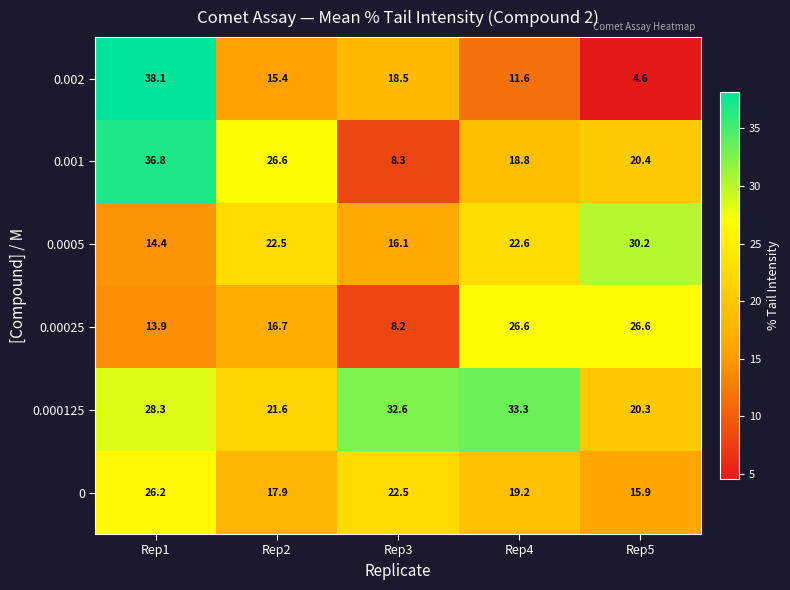

What is the maximum value shown in the chart?

38.1